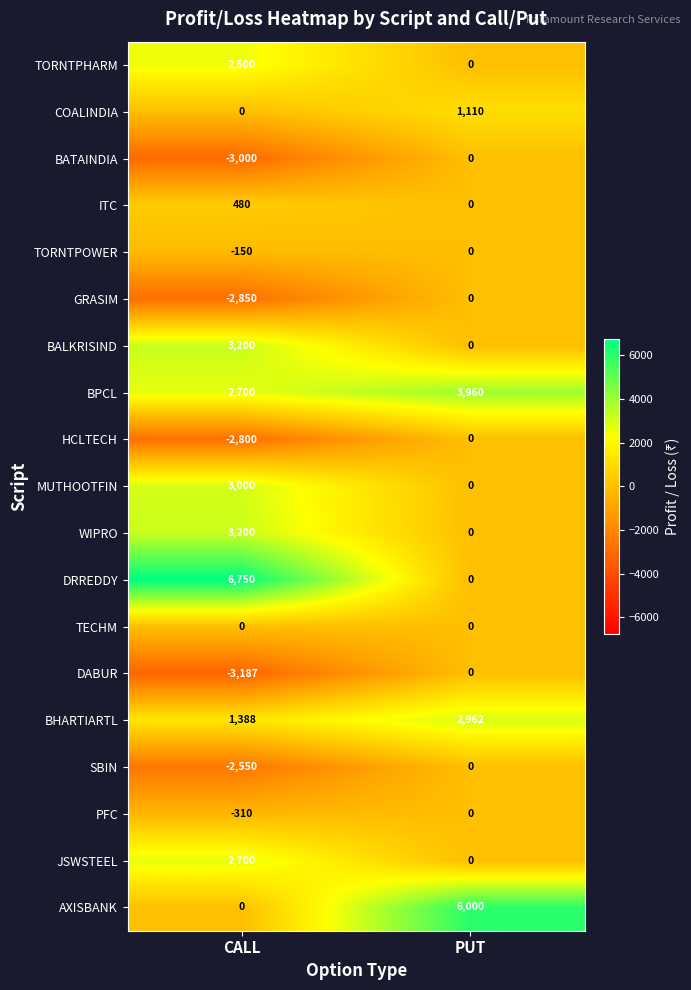

Read the TORNTPOWER value at CALL, to the nearest 5.

-150